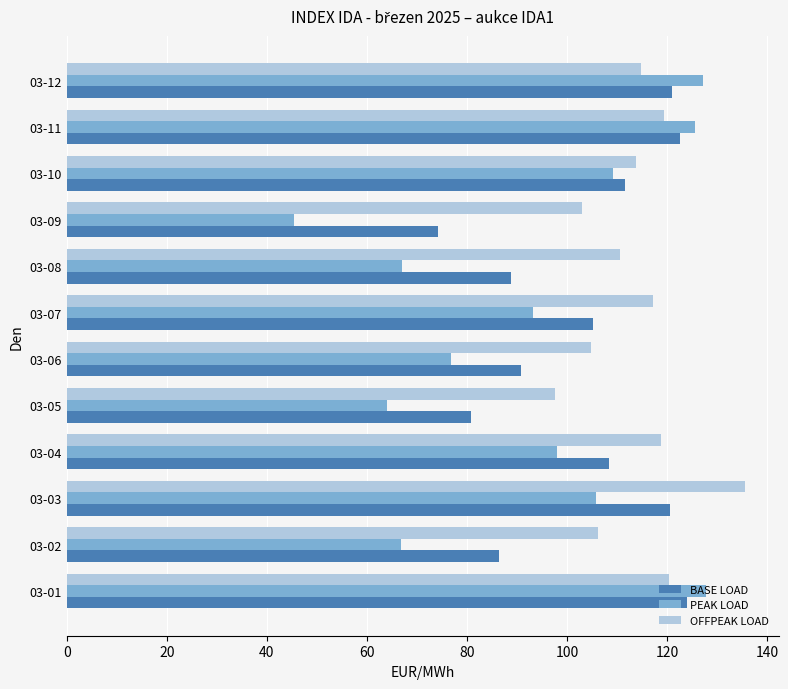

What is the difference between the maximum and minimum values in the PEAK LOAD series?

82.3